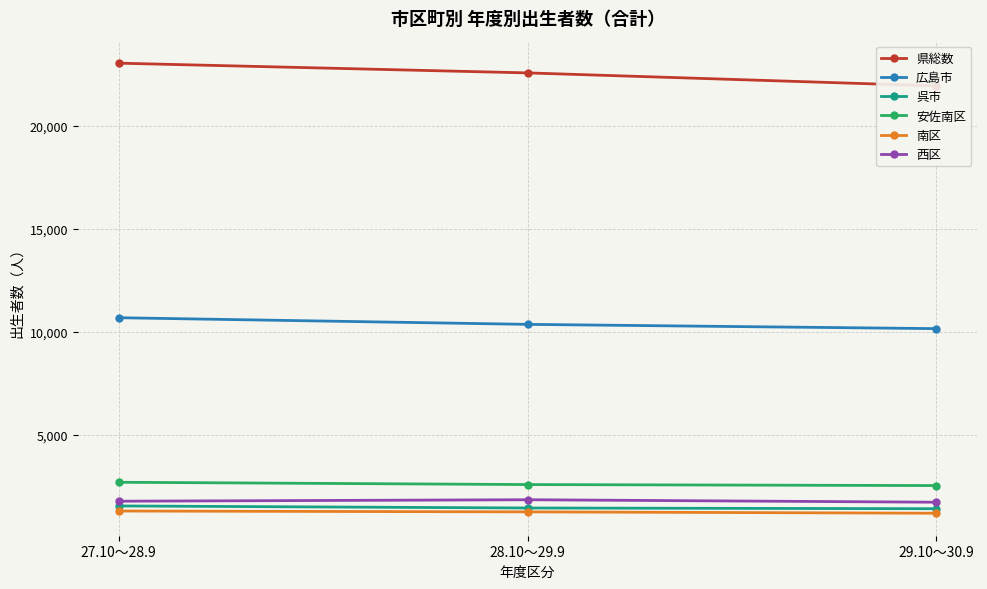

Which label corresponds to the smallest value in the chart?

29.10～30.9